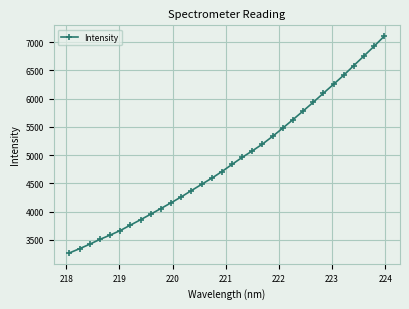

What is the difference between the maximum and minimum values?

3837.9